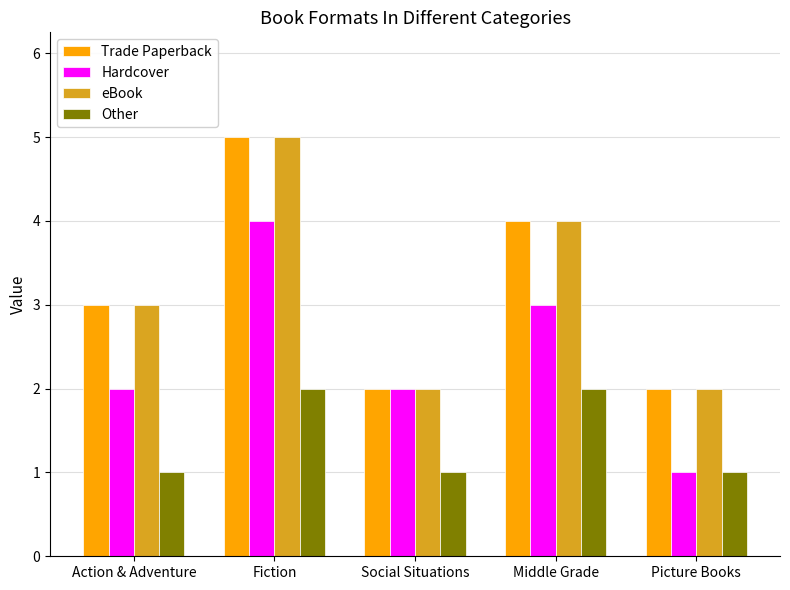

At which label does Hardcover reach its peak?

Fiction